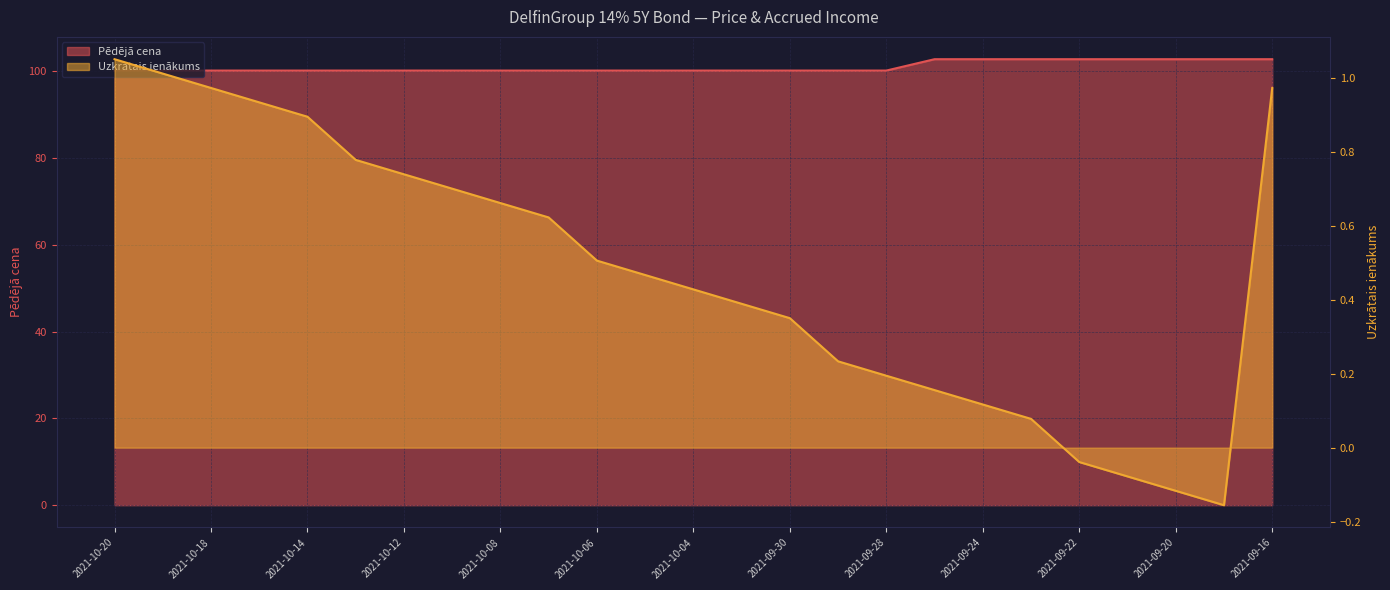

What is the maximum value shown in the chart?

102.8